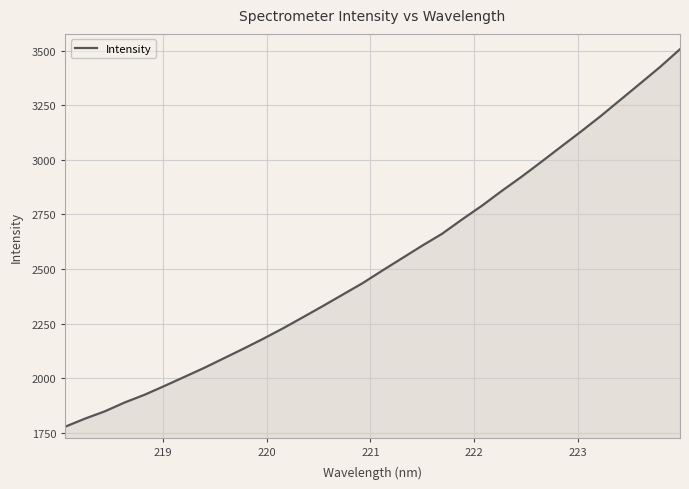

What is the difference between the maximum and minimum values?

1730.9